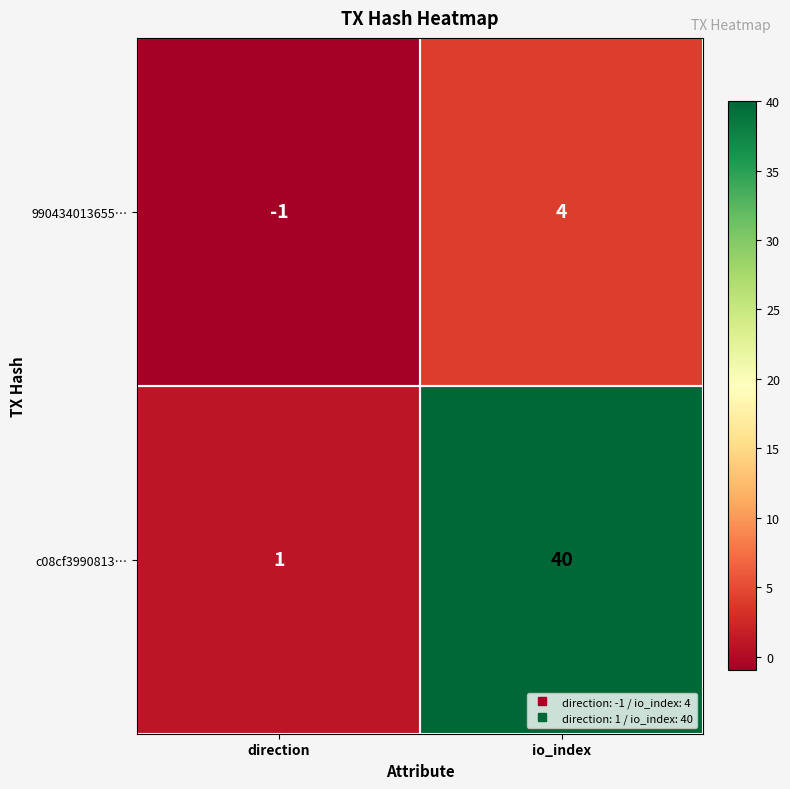

What is the difference between the highest and lowest values at io_index?

36